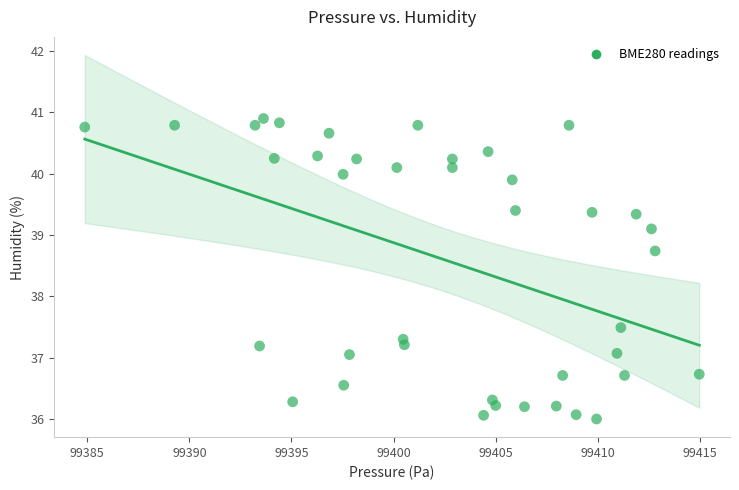

What Y value in the scatter plot is closest to 38?

37.5